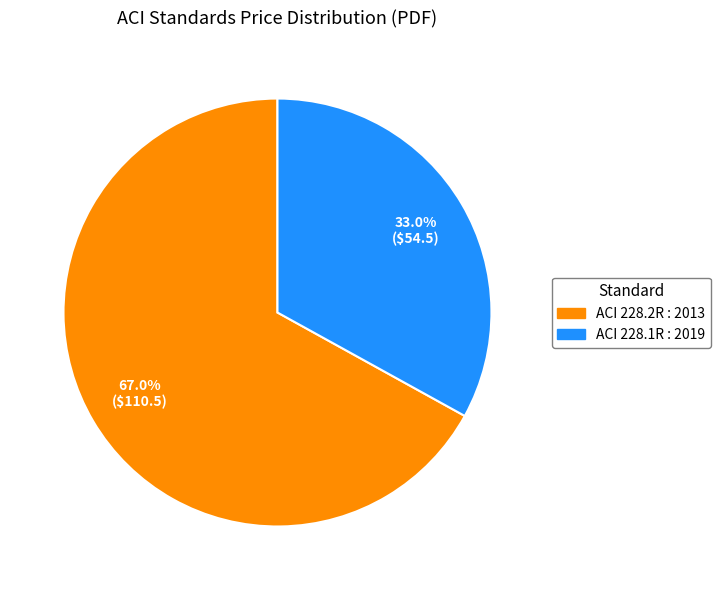

Which category has the smallest portion of the pie?

ACI 228.1R : 2019